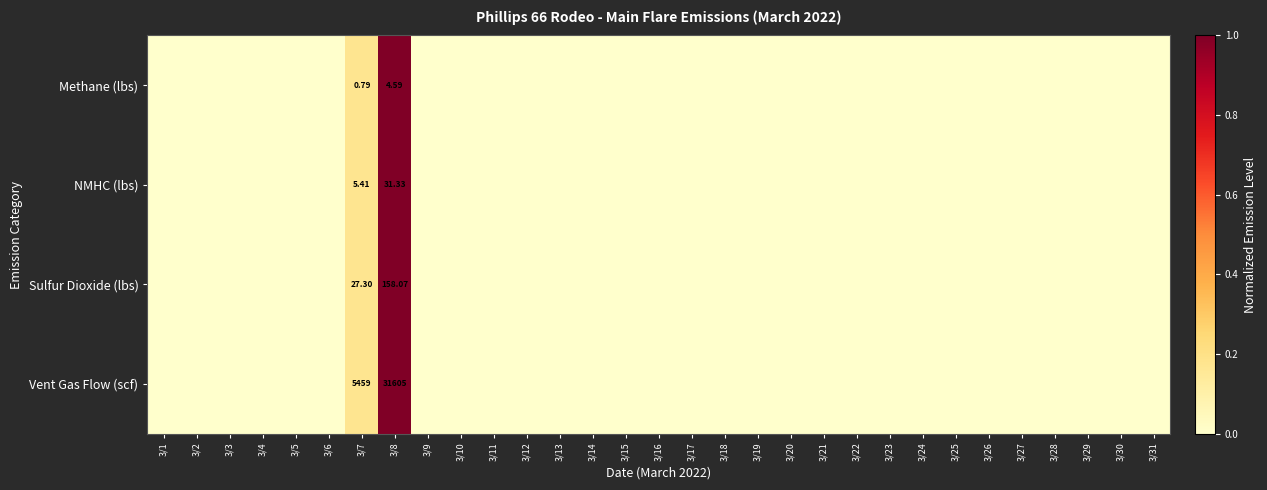

Rank the series at 3/7 from lowest to highest value.

Methane (lbs), NMHC (lbs), Sulfur Dioxide (lbs), Vent Gas Flow (scf)